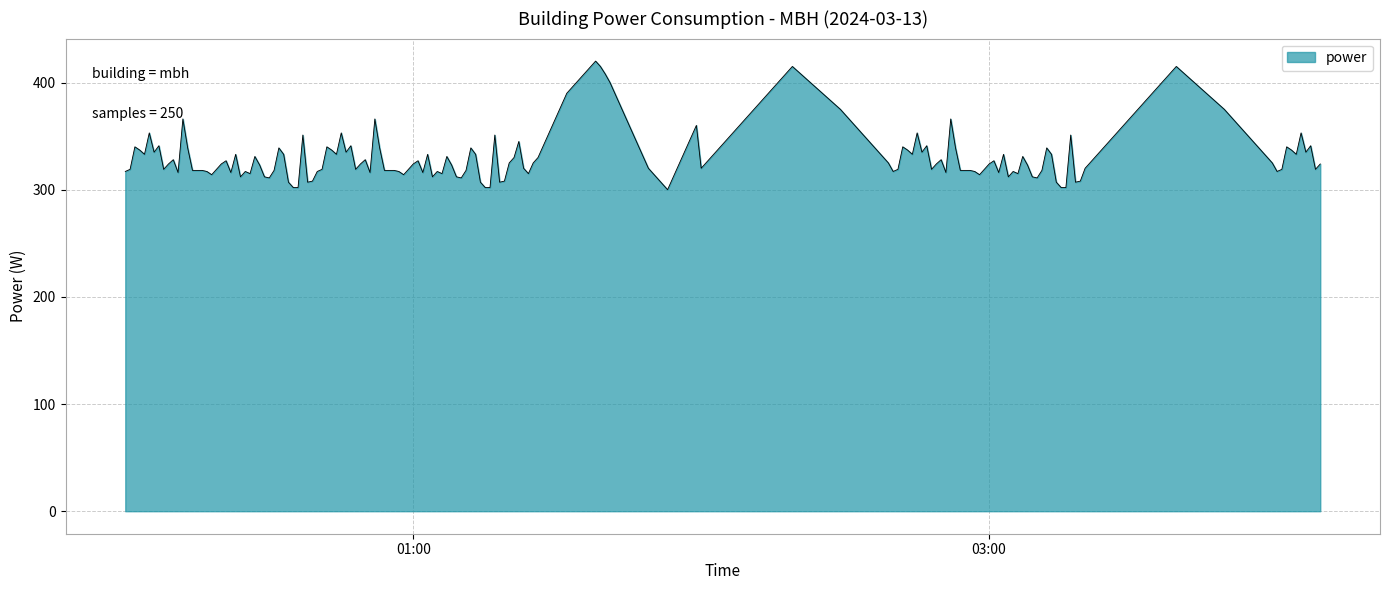

What is the minimum value shown in the chart?

300